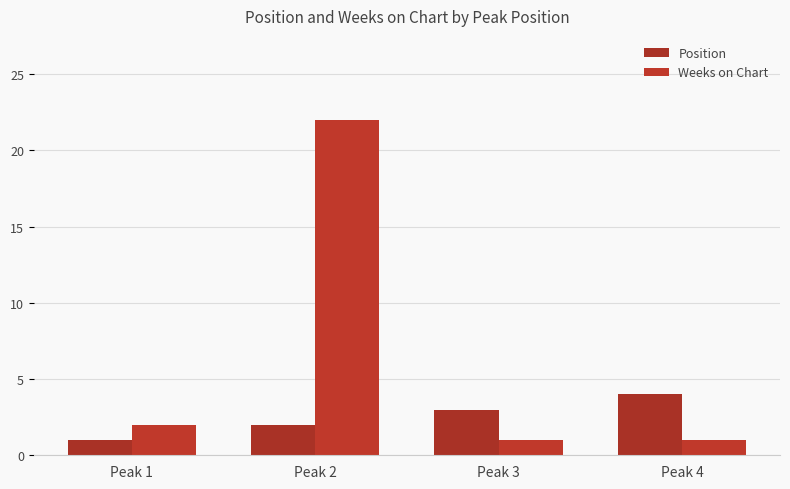

Are the bars horizontal?

No